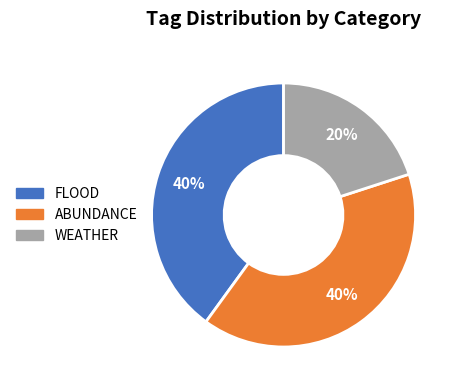

Does any single category account for the majority?

No